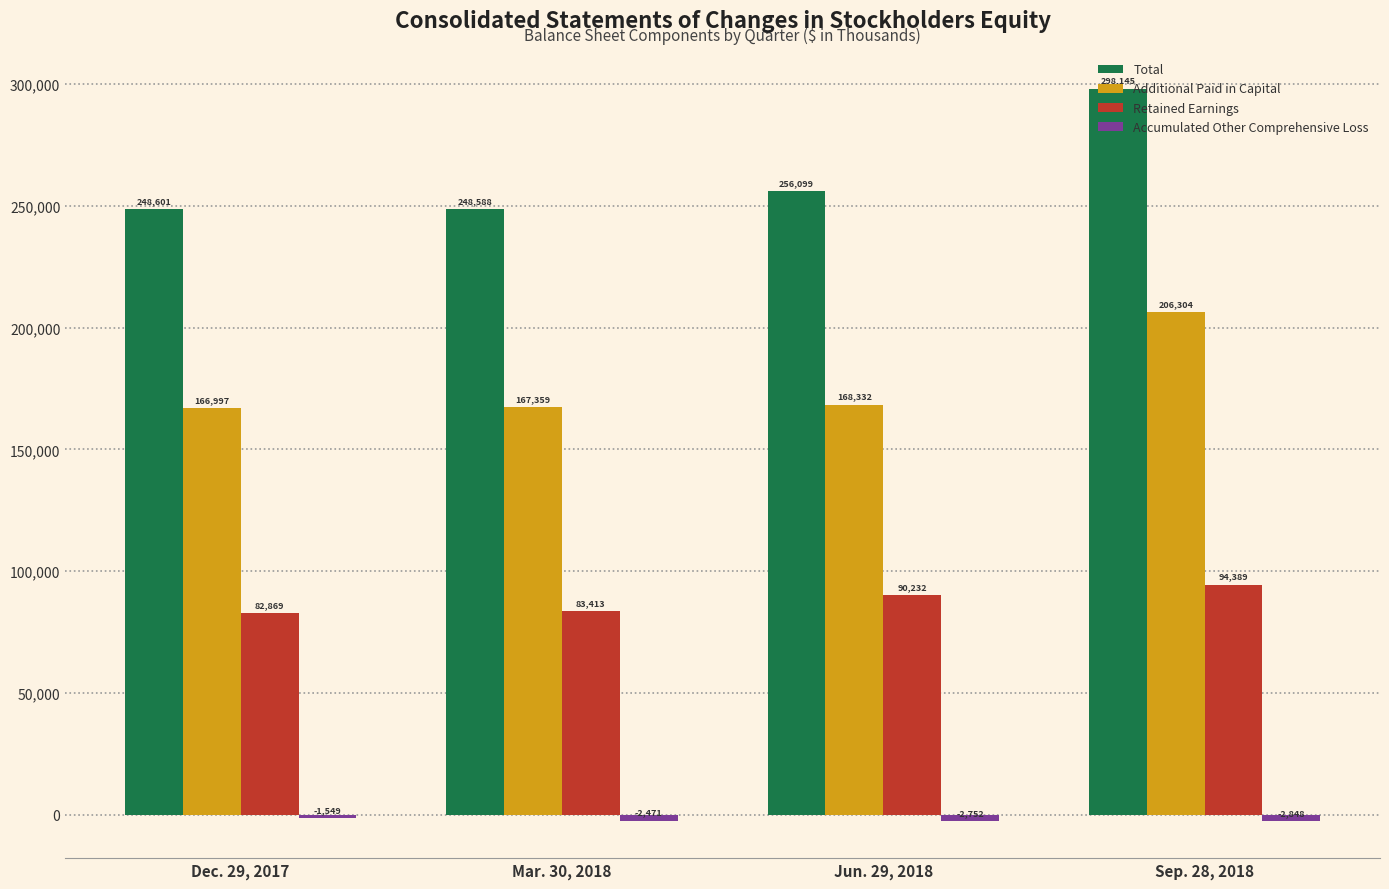

What position from the right is Dec. 29, 2017?

4